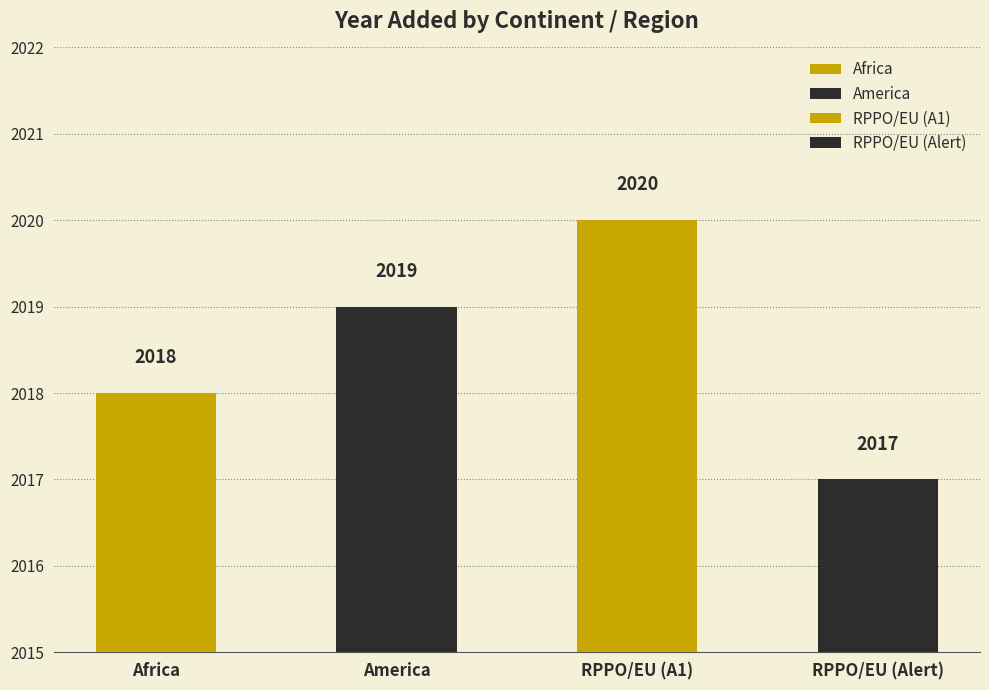

What is the maximum value shown in the chart?

2020